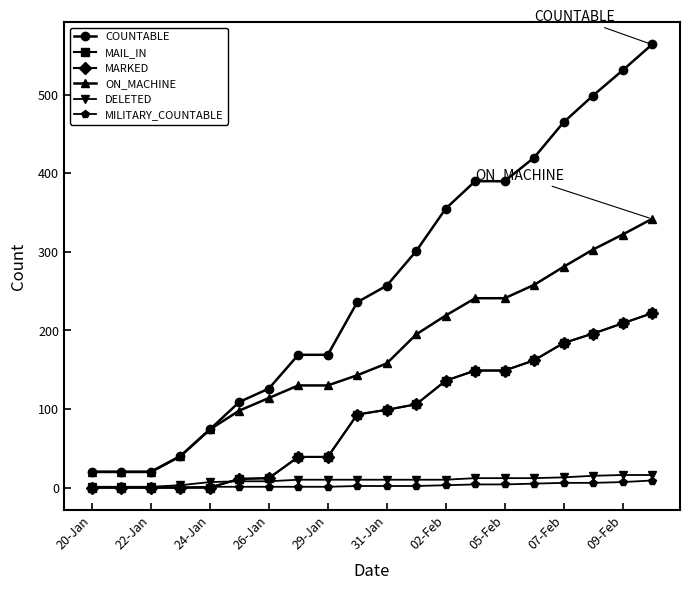

True or false: MAIL_IN and MILITARY_COUNTABLE cross at least once.

True